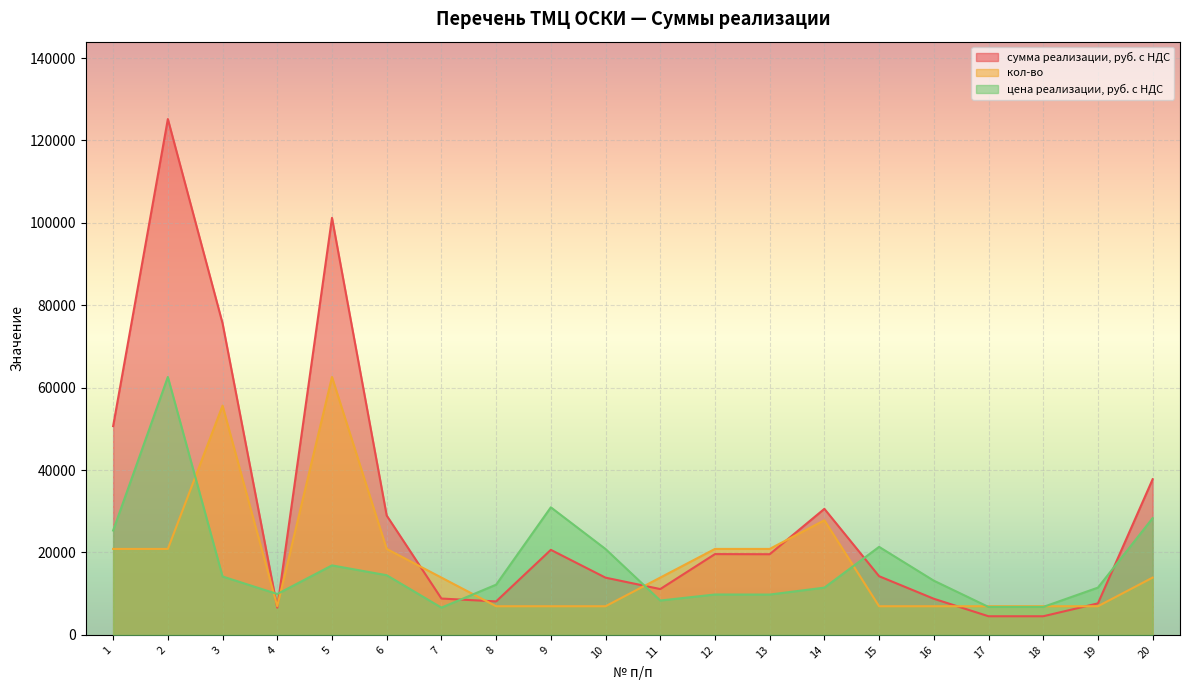

Count the number of categories in the chart.

20